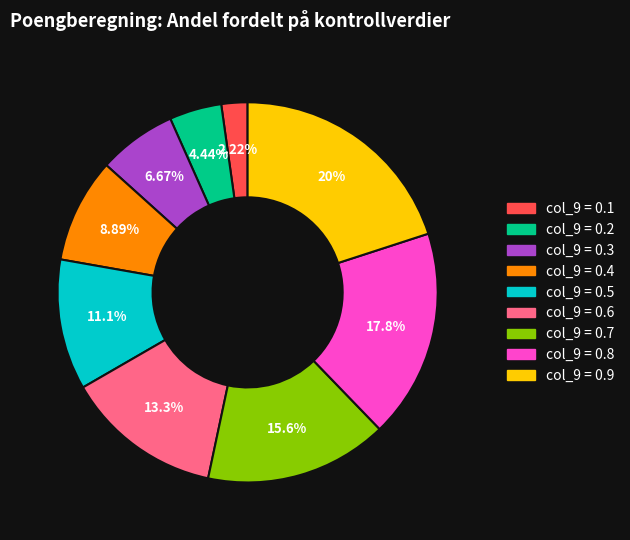

Does any single category account for the majority?

No